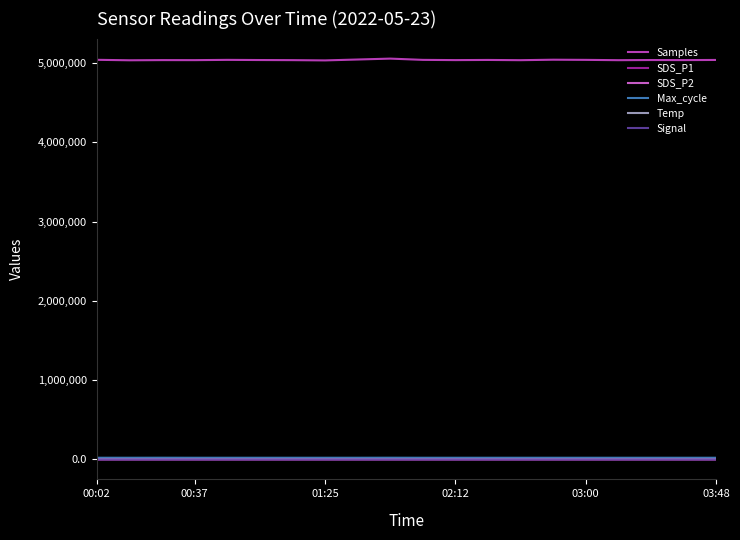

True or false: SDS_P2 and Samples cross at least once.

False